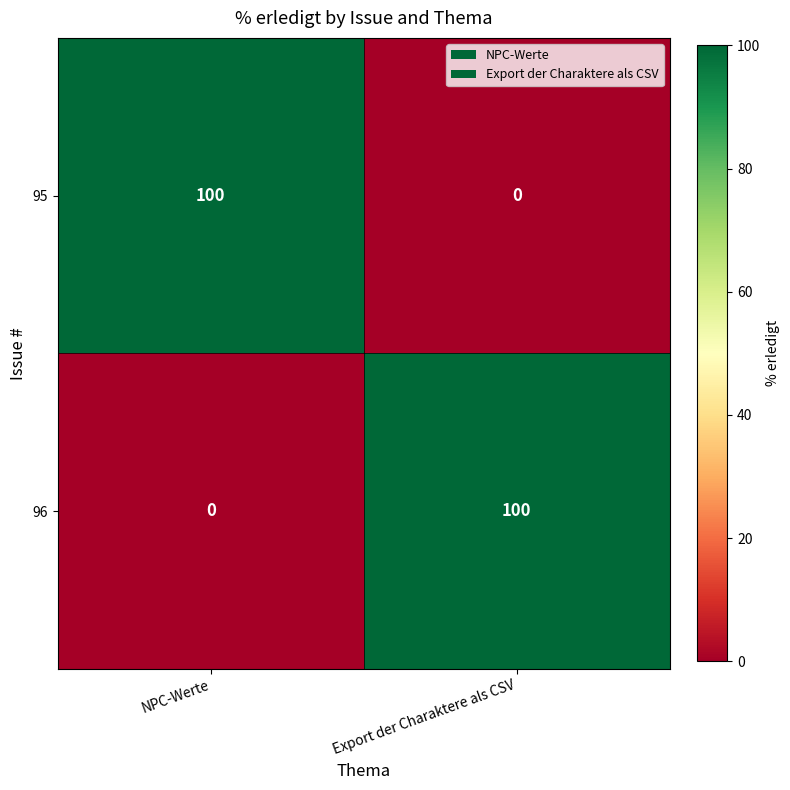

What is the difference between the 95 values at Export der Charaktere als CSV and NPC-Werte?

100